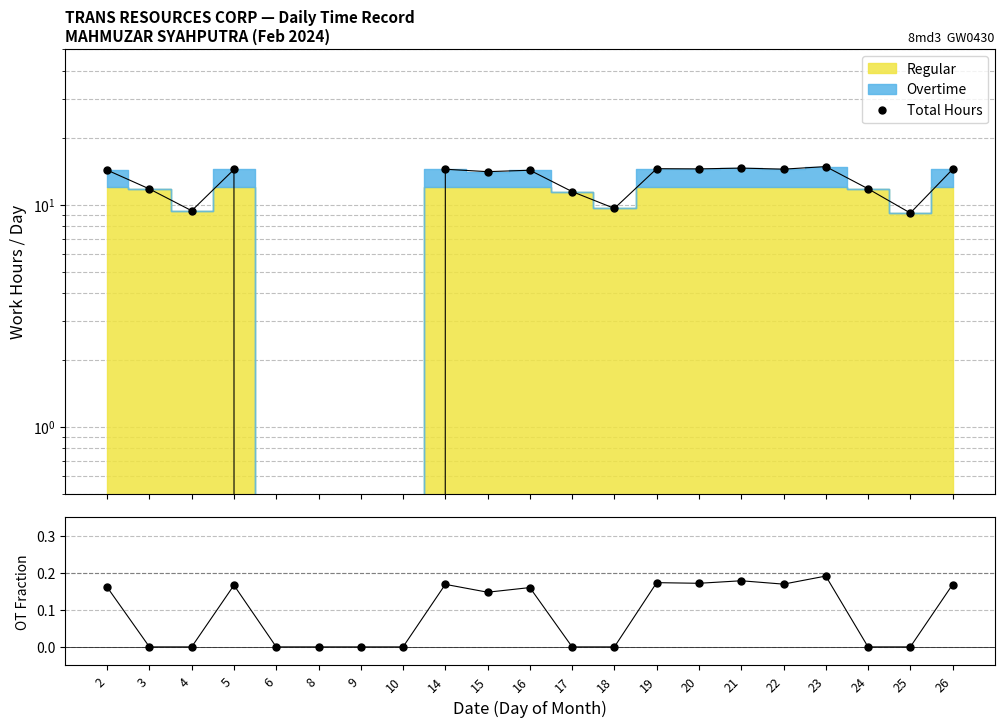

True or false: the data shows 11.8 at 3.

True